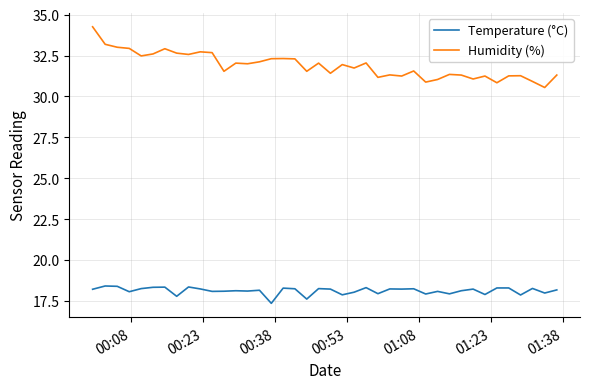

Rank the series by their average value, from lowest to highest.

Temperature (°C), Humidity (%)